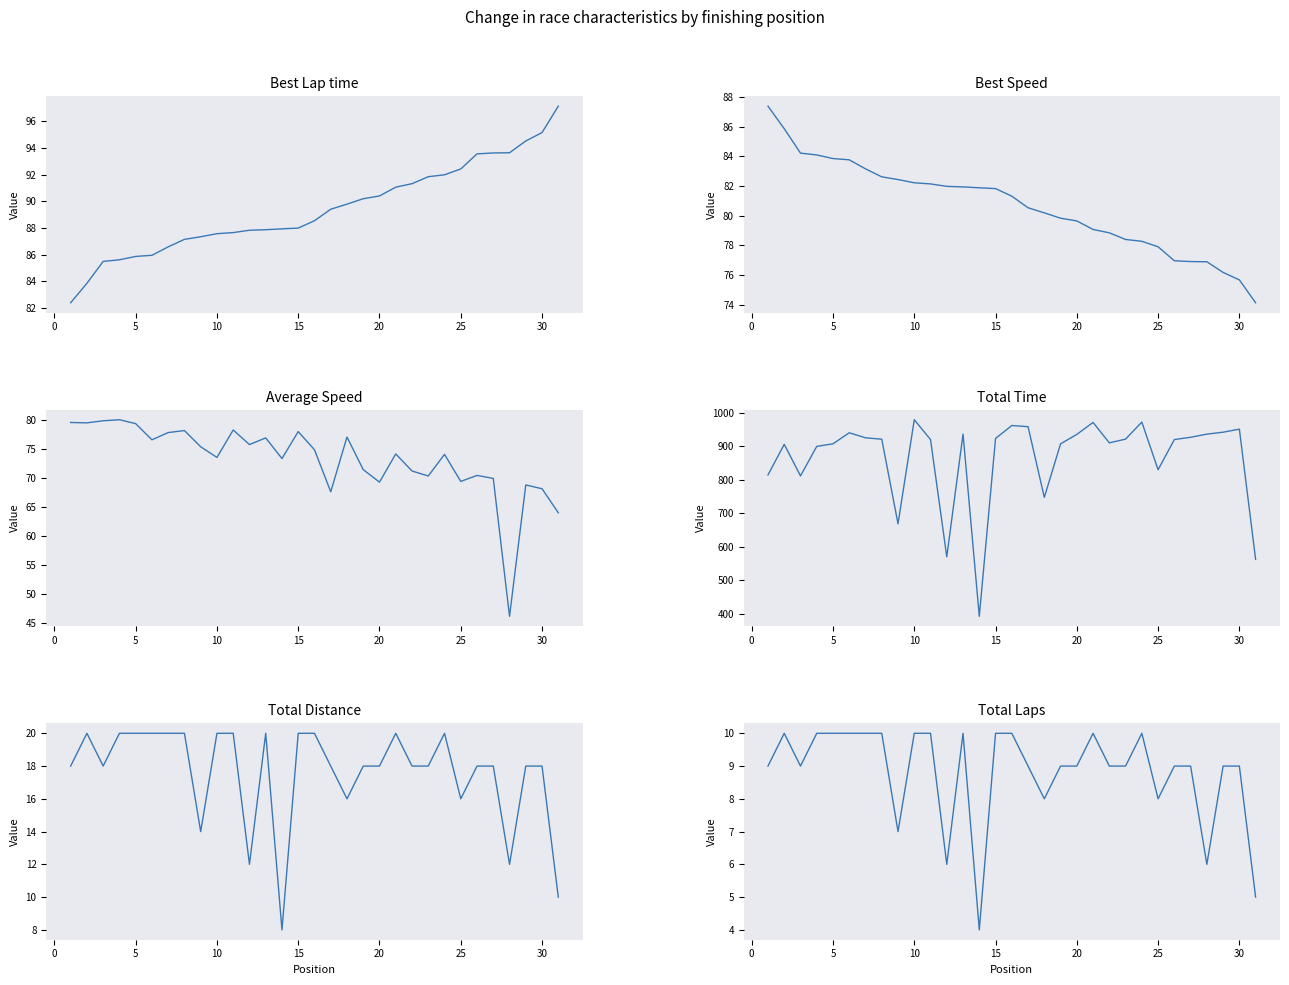

What is the value of the Total Laps point at the 17th from the left?

9.0